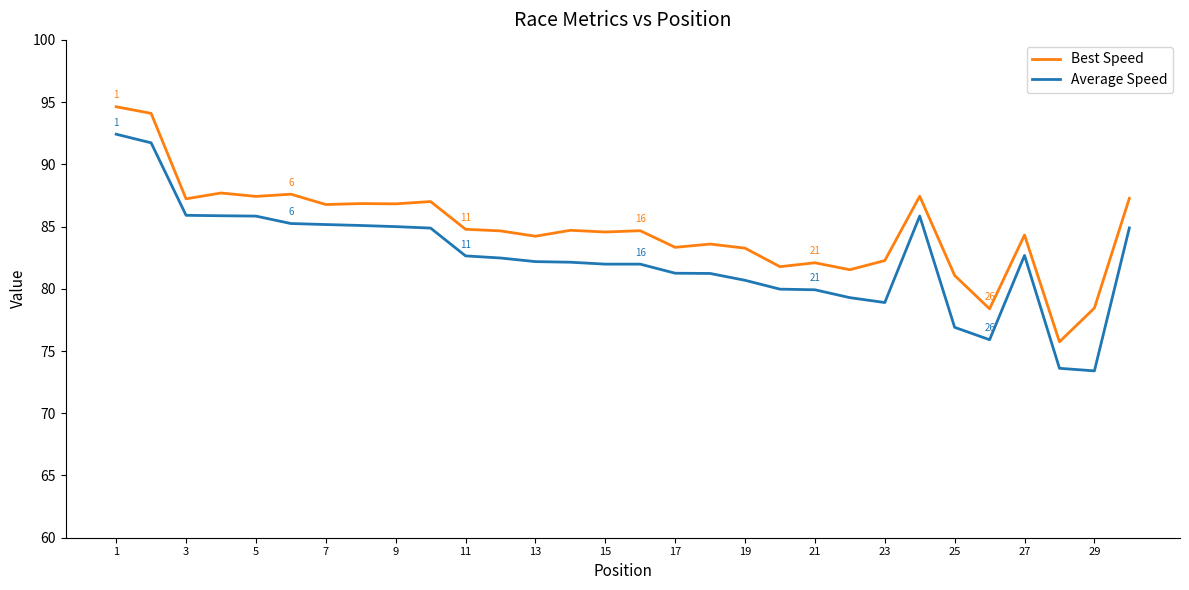

What is the minimum value for Best Speed?

75.7